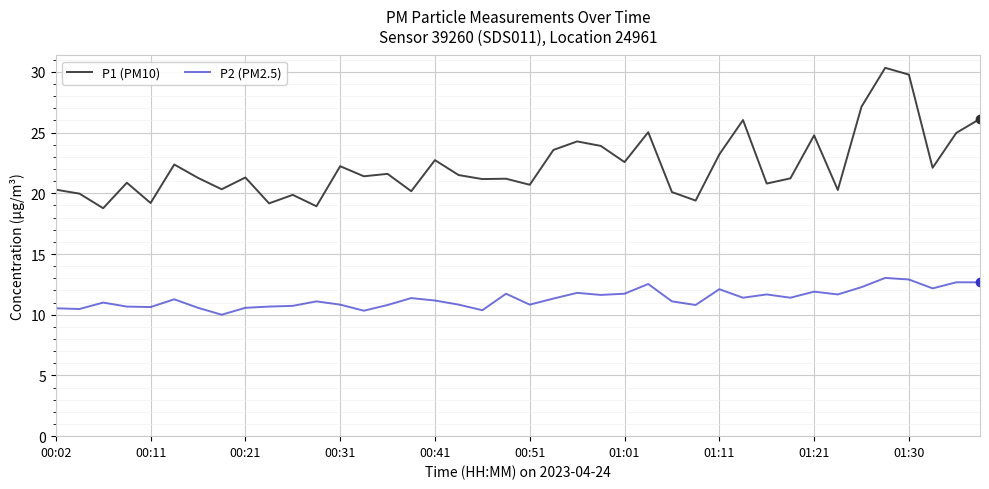

What is the difference between the second highest and minimum values in the P1 (PM10) series?

11.0